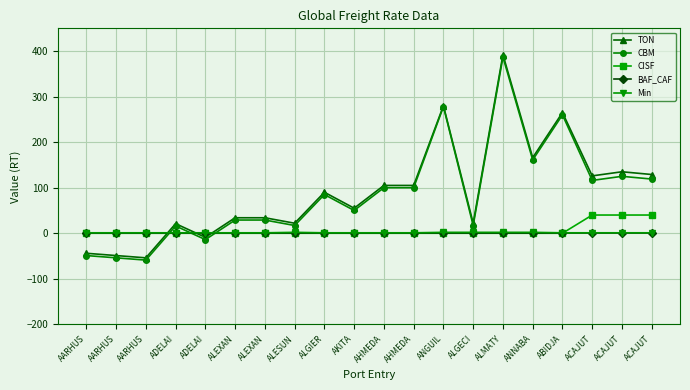

Reading right to left, what are all the values shown in this chart?

TON: 129	135	126	265	166	392	22	280	105	105	55	90	22	34	34	-9	21	-54	-49	-44
CBM: 119	125	116	260	161	387	17	278	100	100	50	85	17	29	29	-14	16	-59	-54	-49
CISF: 40	40	40	0	0	0	0	0	0	0	0	0	0	0	0	0	0	0	0	0
BAF_CAF: 0	0	0	0	0	0	0	0	0	0	0	0	0	0	0	0	0	0	0	0
Min: 1	1	1	1	2	2	2	2	1	1	1	1	2	1	1	1	1	1	1	1